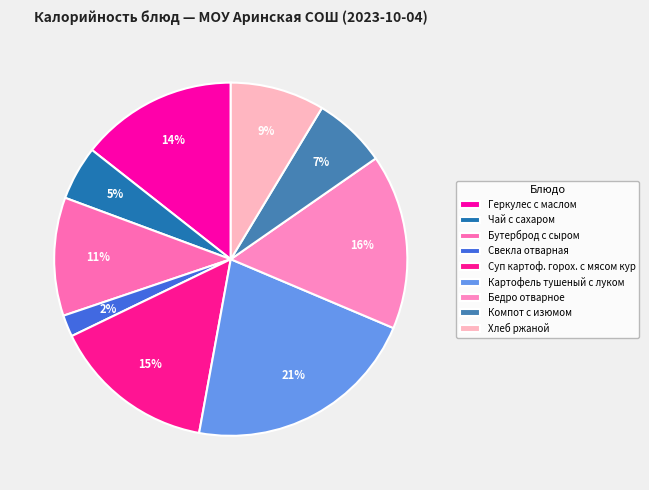

Is the sum of Свекла отварная and Чай с сахаром greater than half?

No